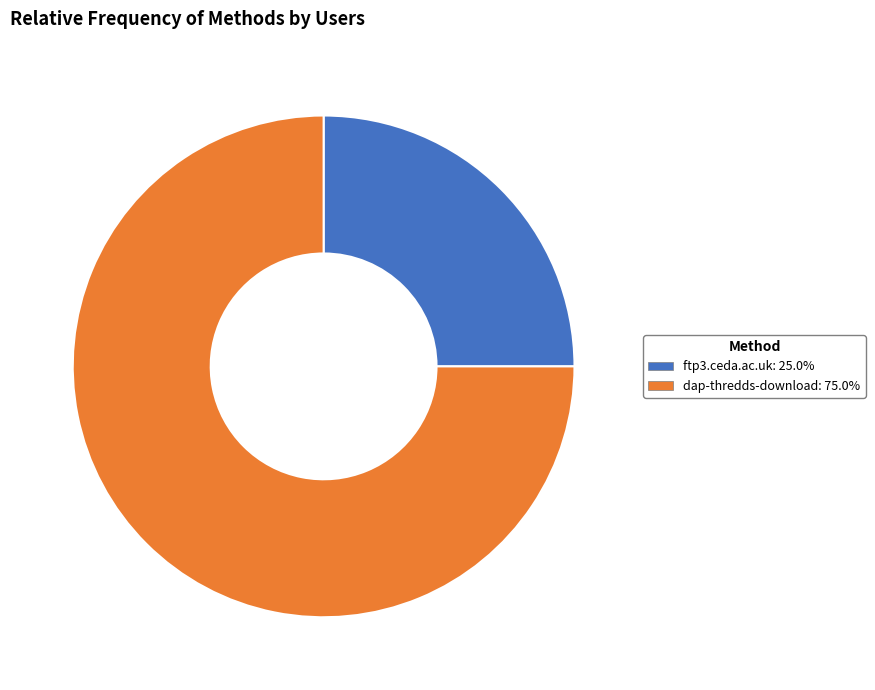

Rank the categories by value from highest to lowest.

dap-thredds-download, ftp3.ceda.ac.uk